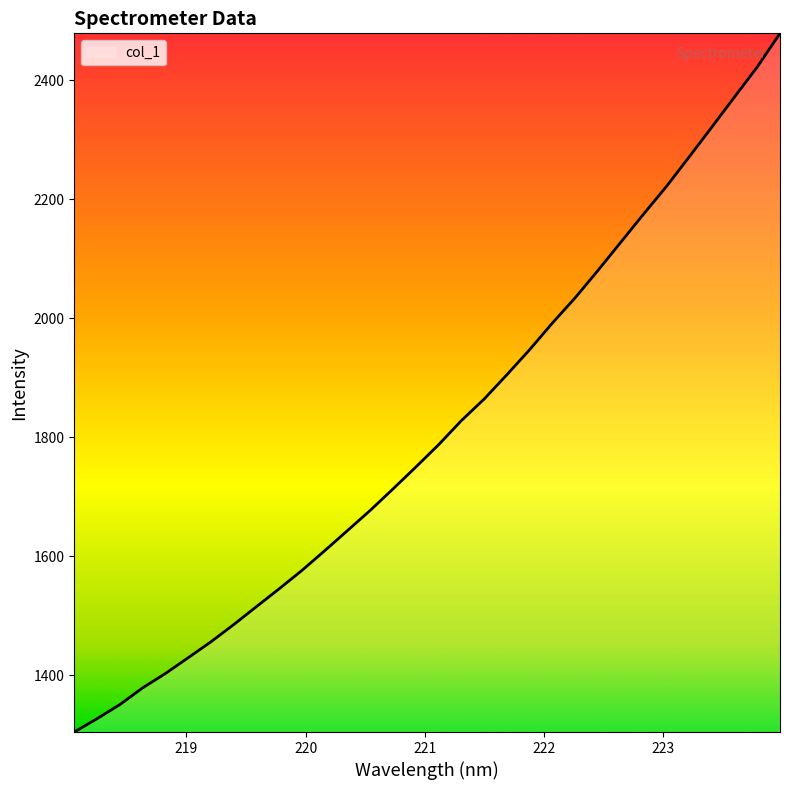

What is the difference between the maximum and minimum values?

1175.0